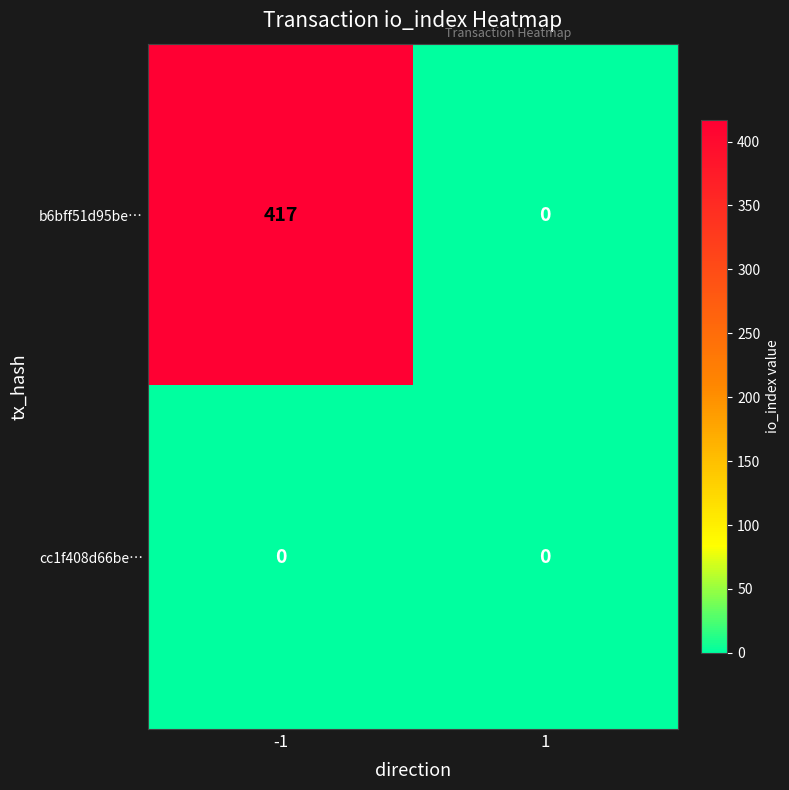

What is the difference between the highest and lowest values at -1?

417